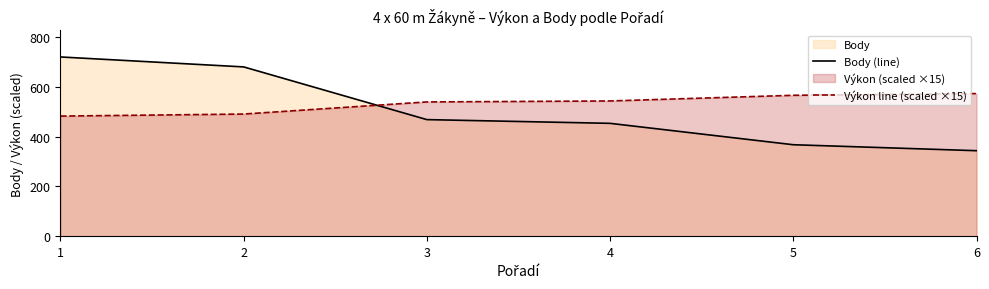

What is the greatest value displayed?

721.0